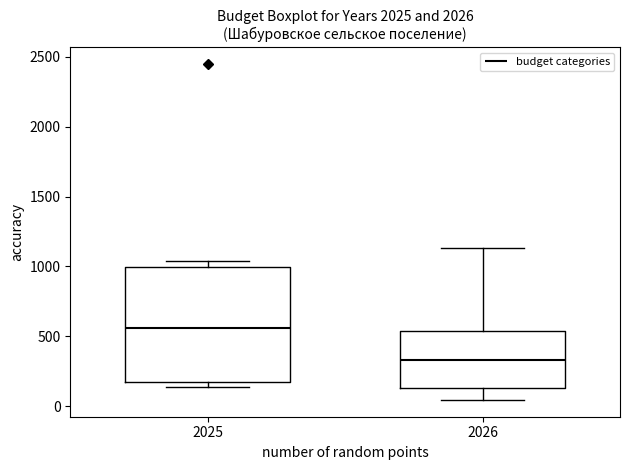

Which box is the tallest, from its lower edge to its upper edge?

2025